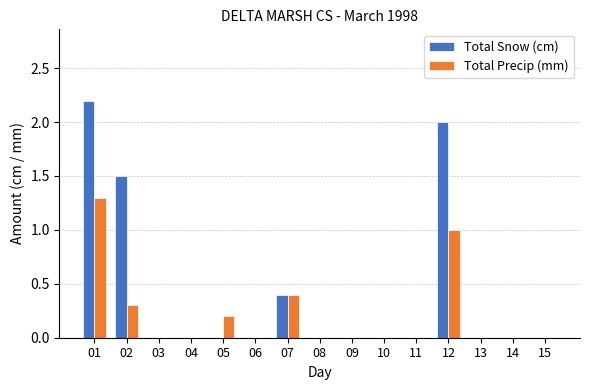

How many series are shown in this chart?

2